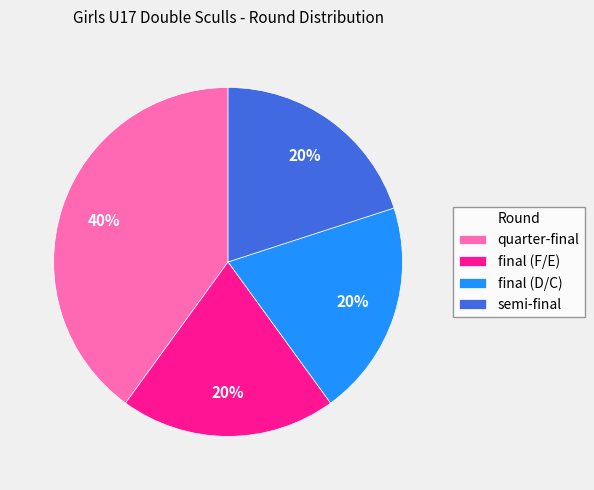

What is the ratio of the value at final (F/E) to the value at final (D/C)?

1.0